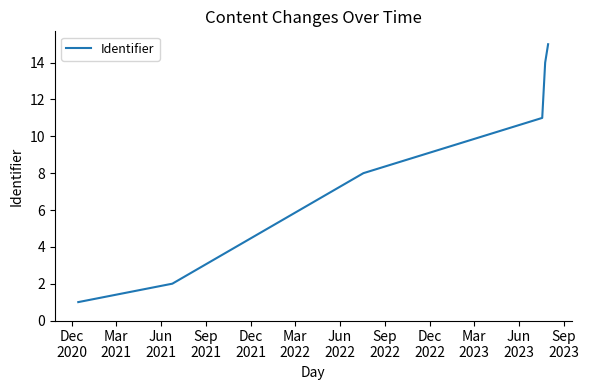

What is the maximum value shown in the chart?

15